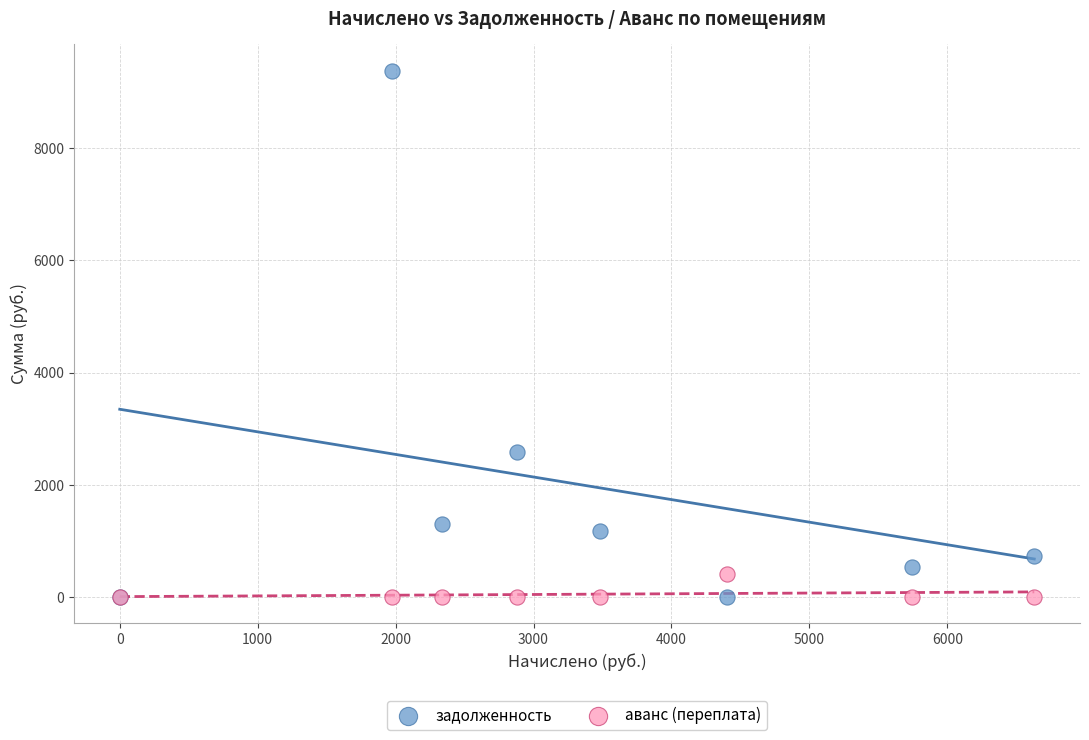

Which series contains the highest Y value?

задолженность